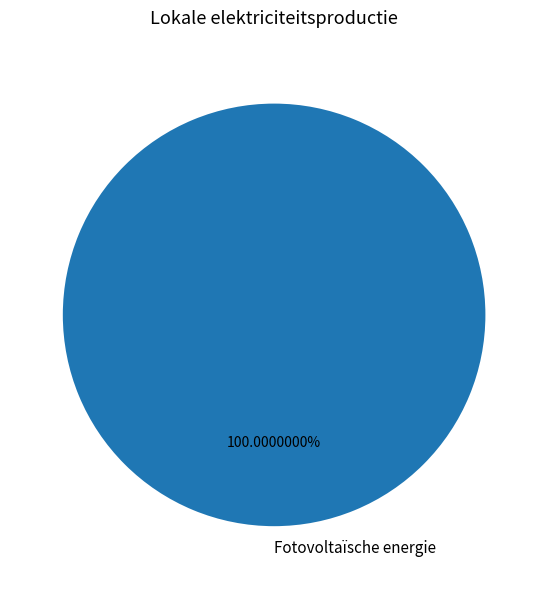

Does any single category account for the majority?

Yes